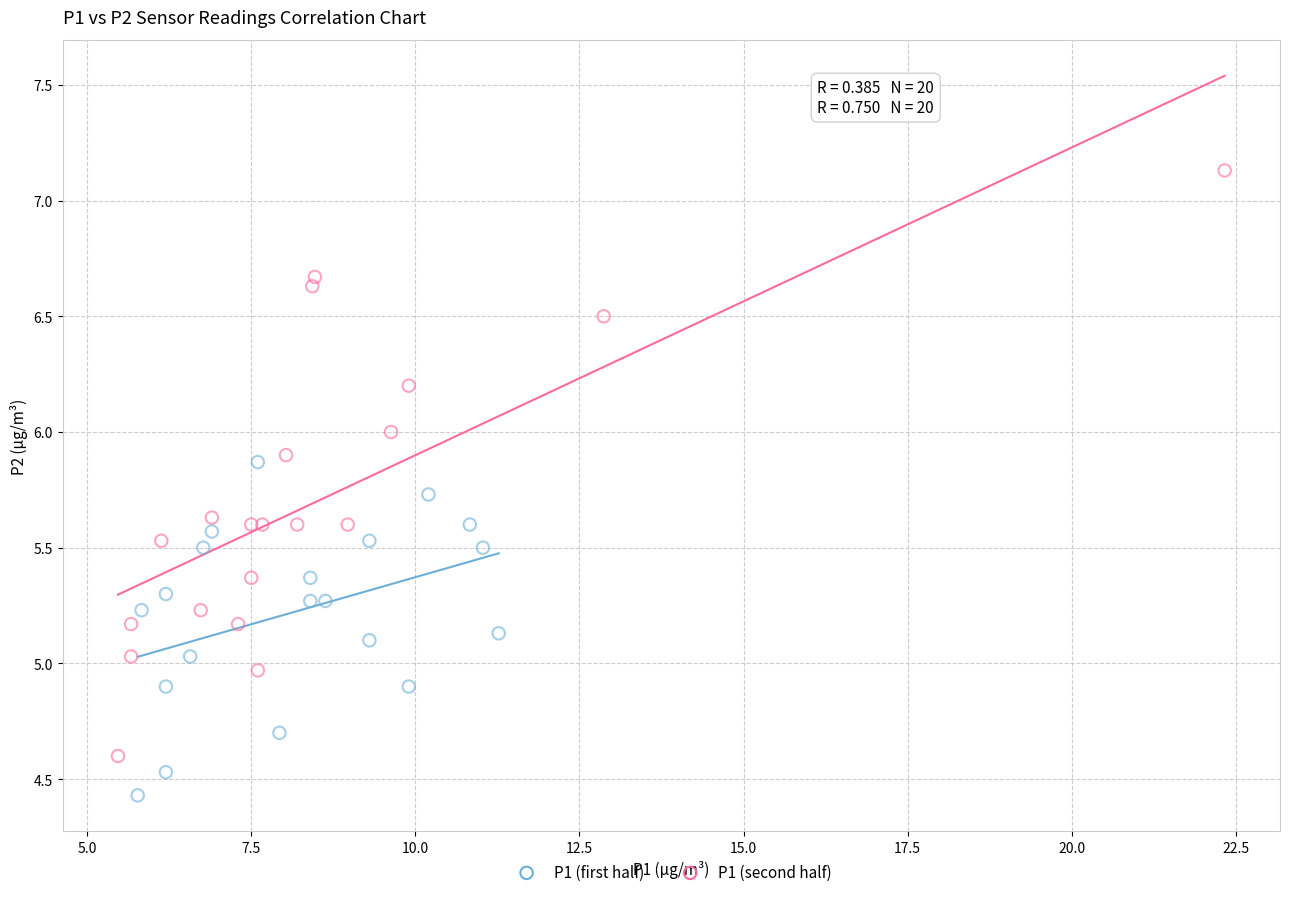

Which series contains the lowest Y value?

P1 (first half)